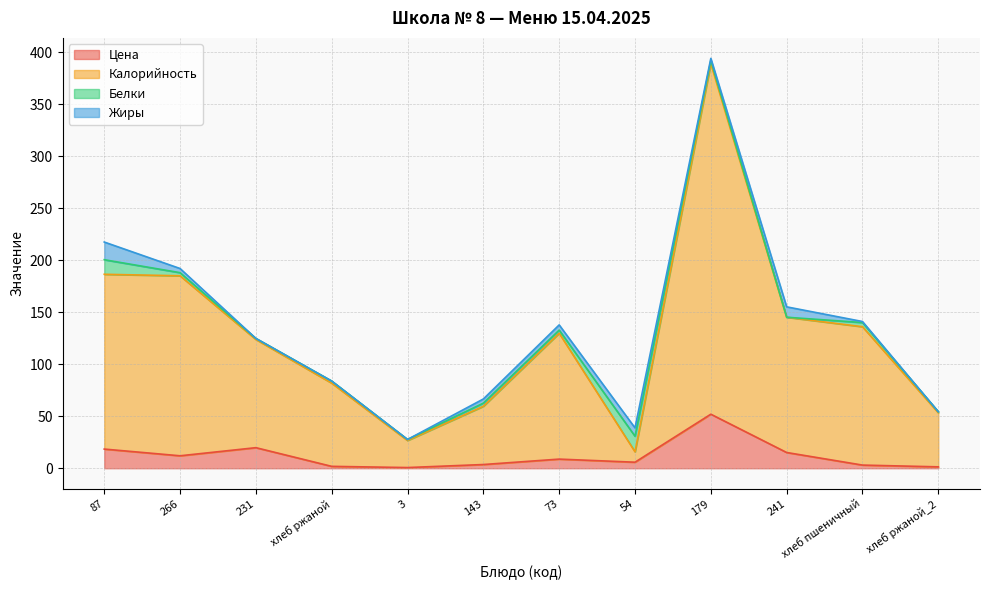

What is the highest value of the Калорийность series?

388.9